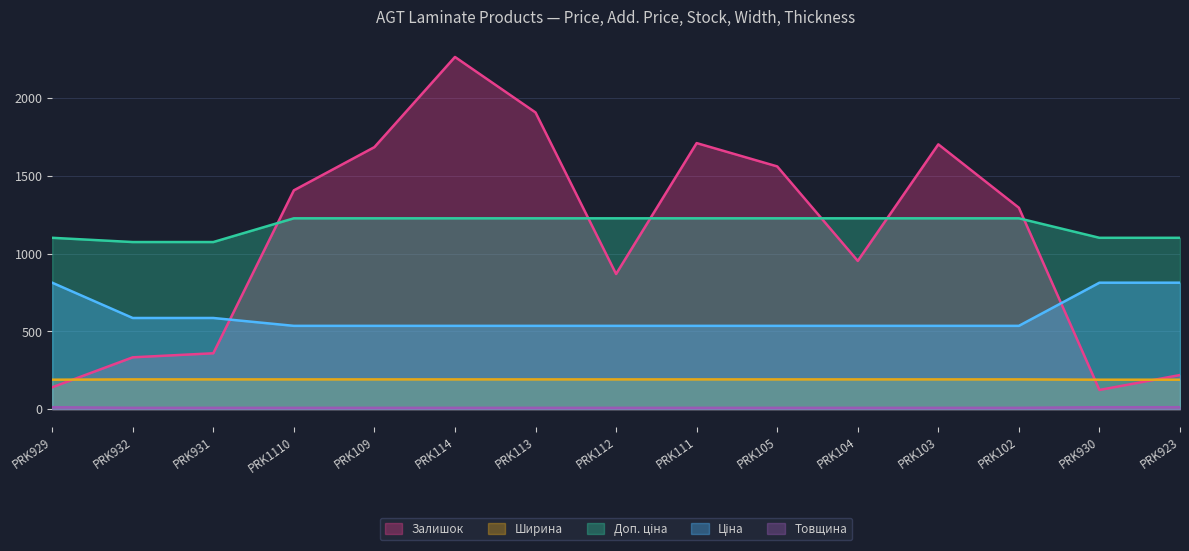

Rank the series by their maximum value, from highest to lowest.

Залишок, Доп. ціна, Ціна, Ширина, Товщина